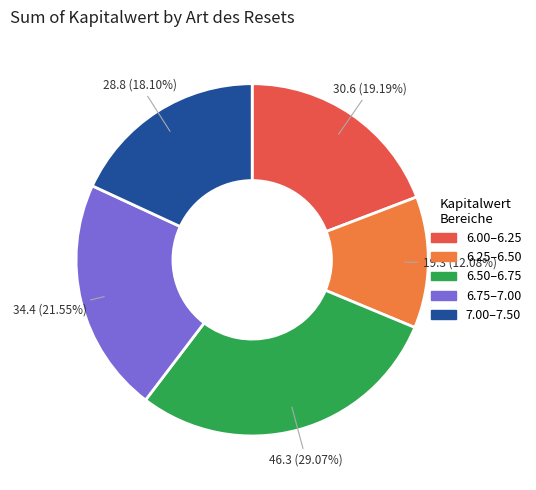

Do 6.75–7.00 and 7.00–7.50 together represent more than half of the pie?

No